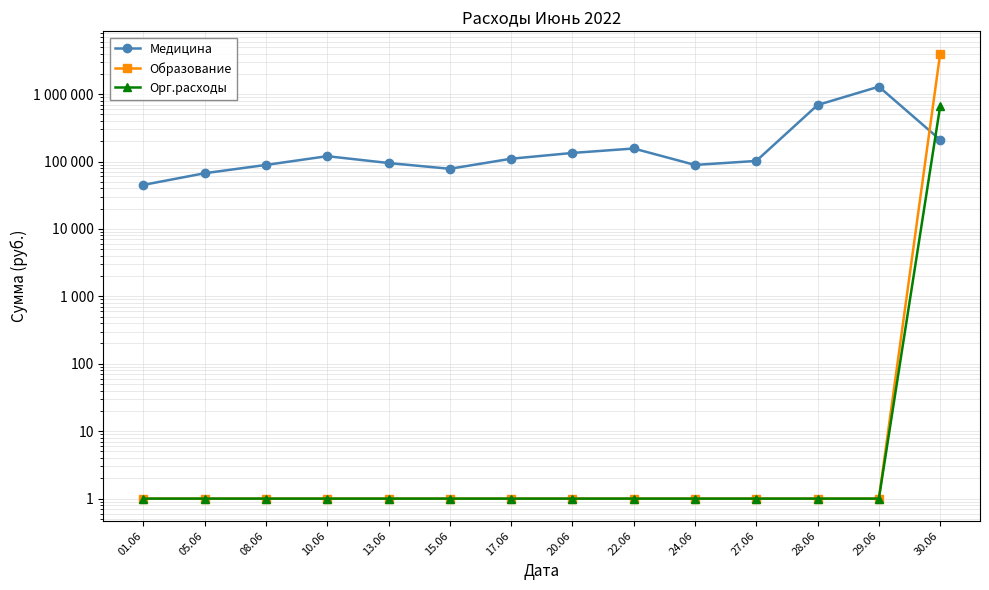

List the series in order of their overall mean, highest first.

Образование, Медицина, Орг.расходы